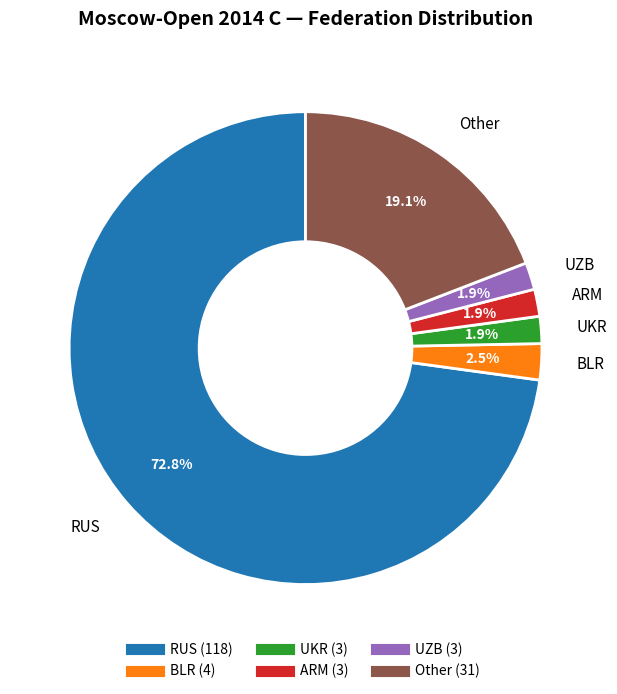

Which slice is the largest?

RUS